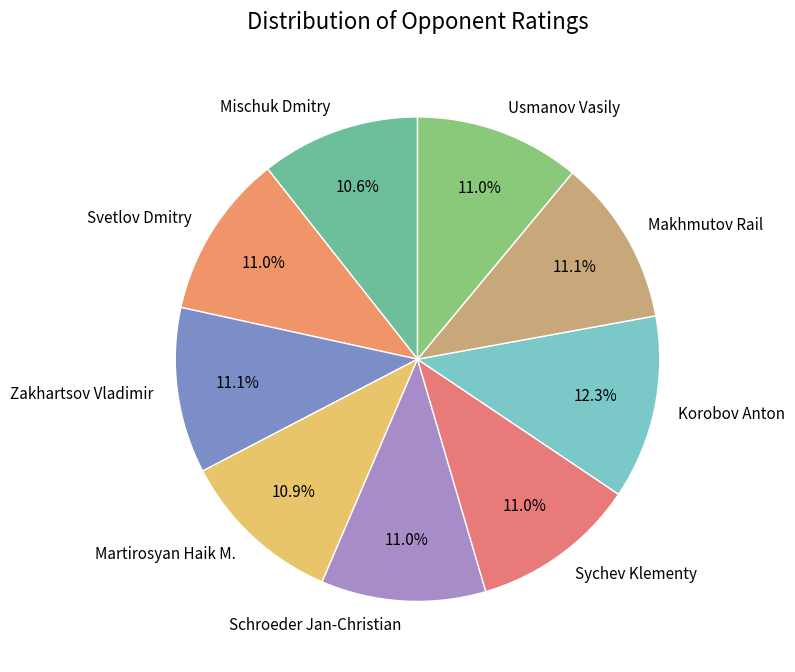

True or false: Martirosyan Haik M. accounts for 11% of the total.

True